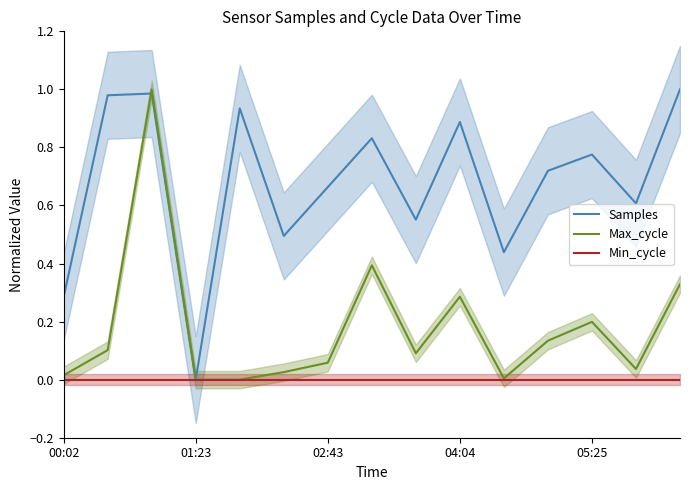

Is it true that Samples equals 0.8 at 7?

True